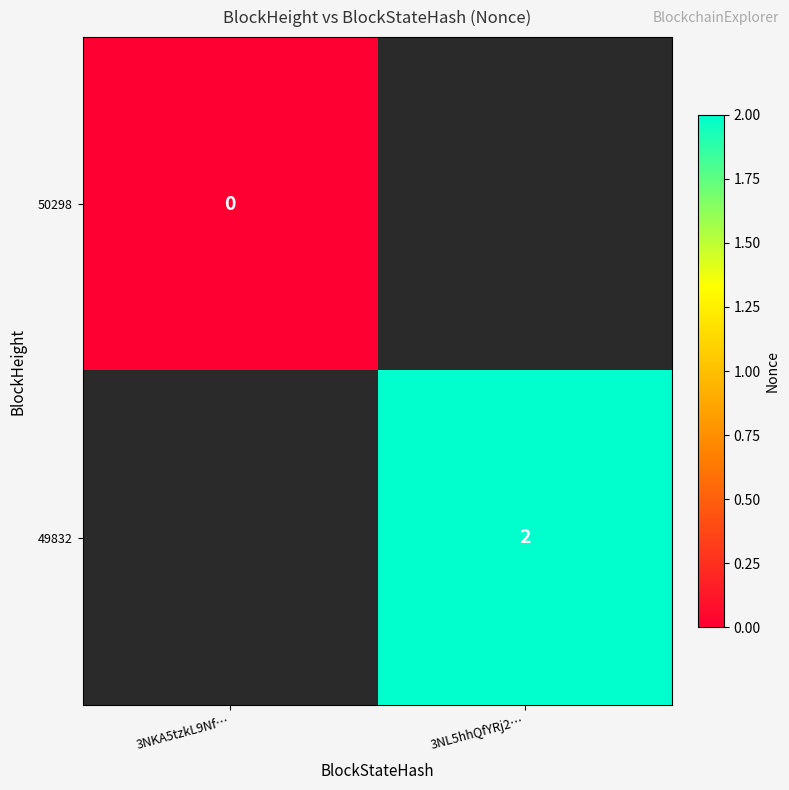

The 49832 series shows 3 at 3NL5hhQfYRj2…. True or false?

False